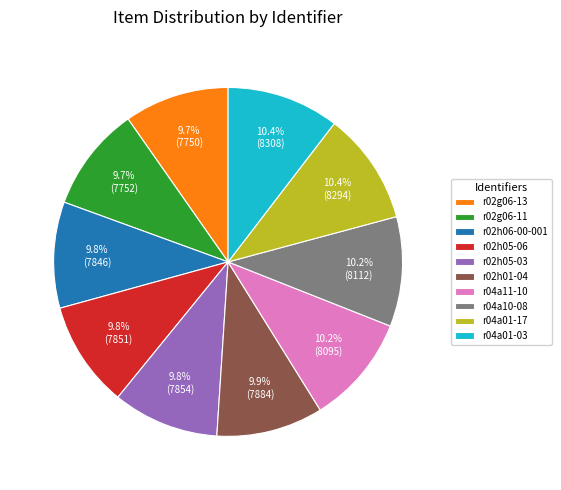

What is the ratio of the value at r02h05-06 to the value at r04a01-03?

0.9